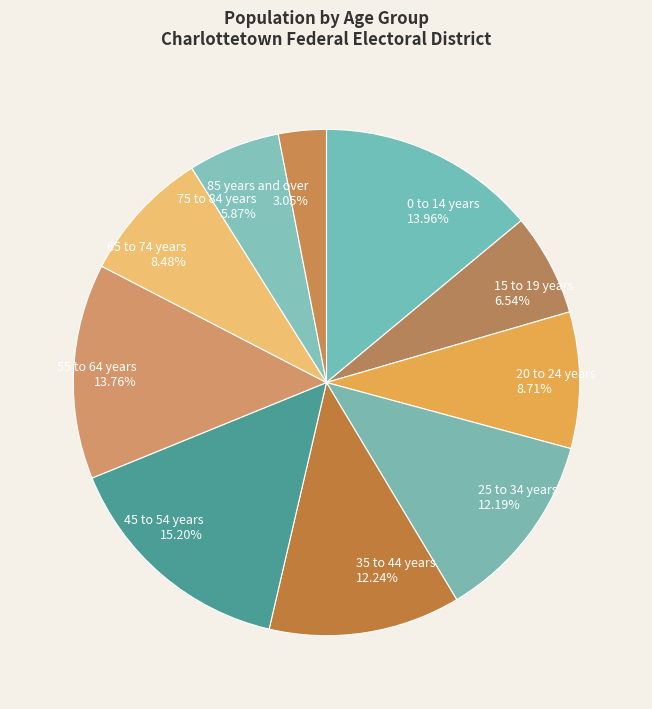

Do 15 to 19 years and 45 to 54 years together represent more than half of the pie?

No